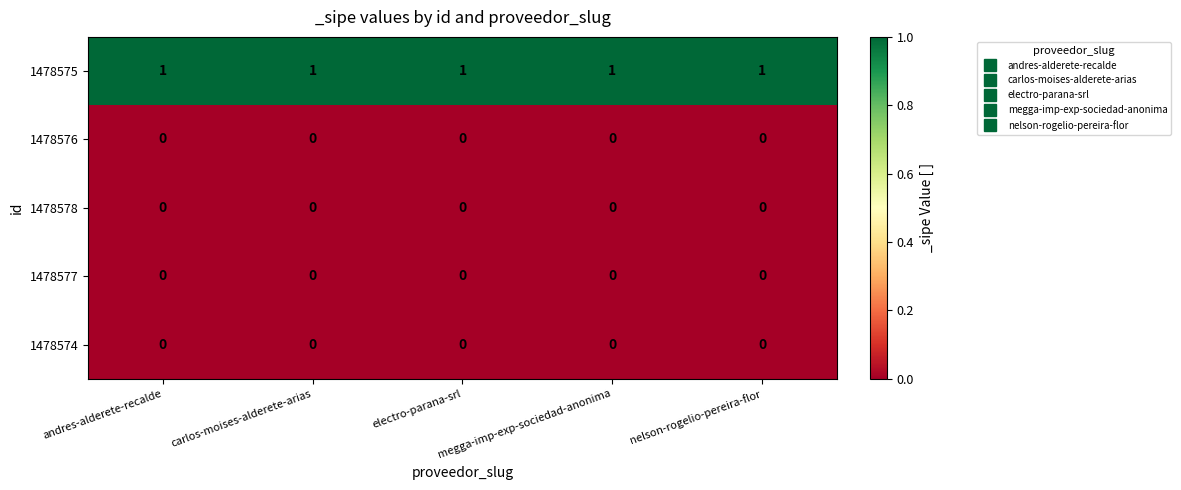

Count the number of categories in the chart.

5